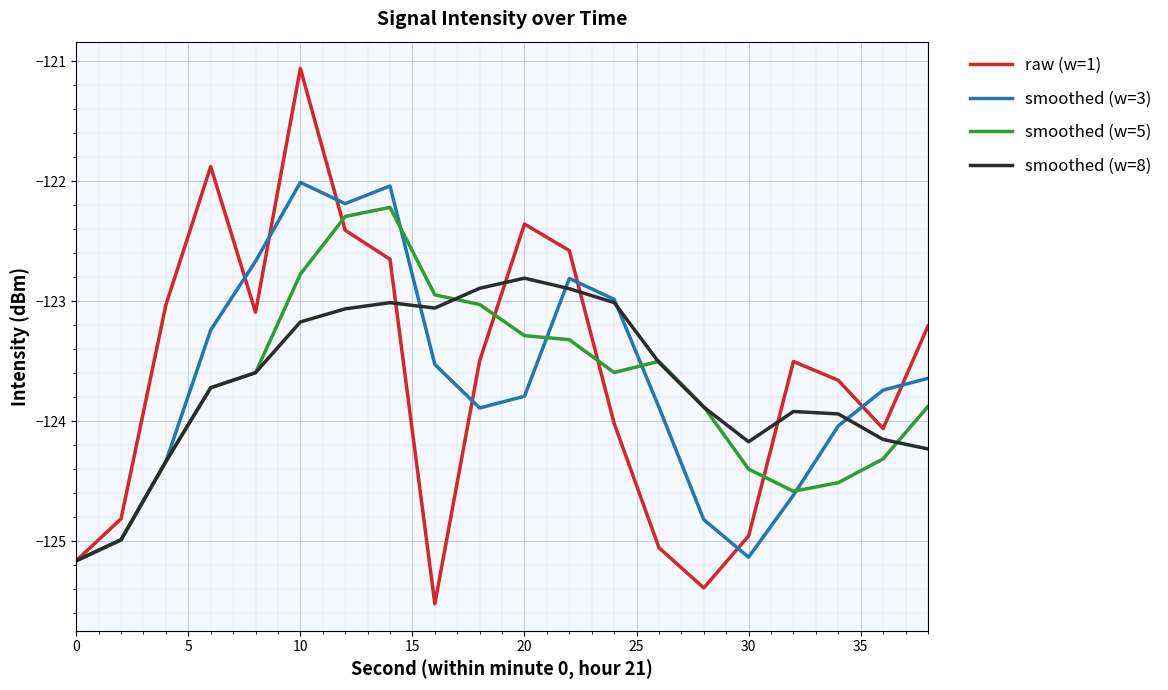

True or false: raw (w=1) and smoothed (w=8) cross at least once.

True